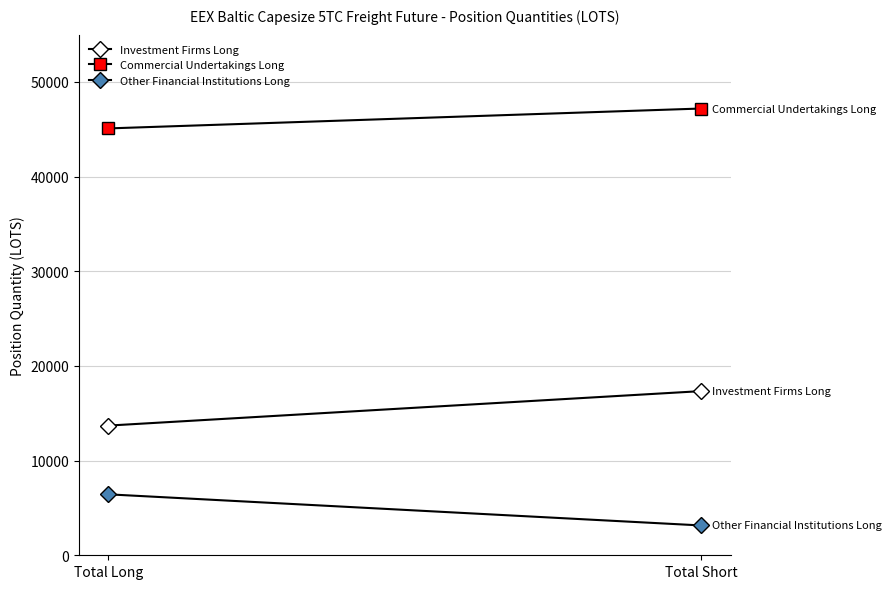

True or false: Other Financial Institutions Long has a value of 3151.0 at Total Short.

True